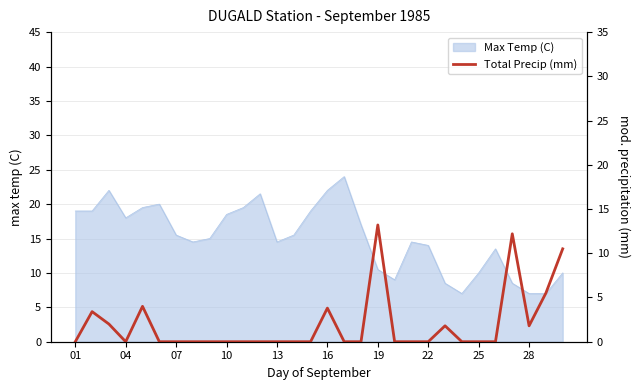

The Max Temp (C) series shows 22.0 at 16. True or false?

True